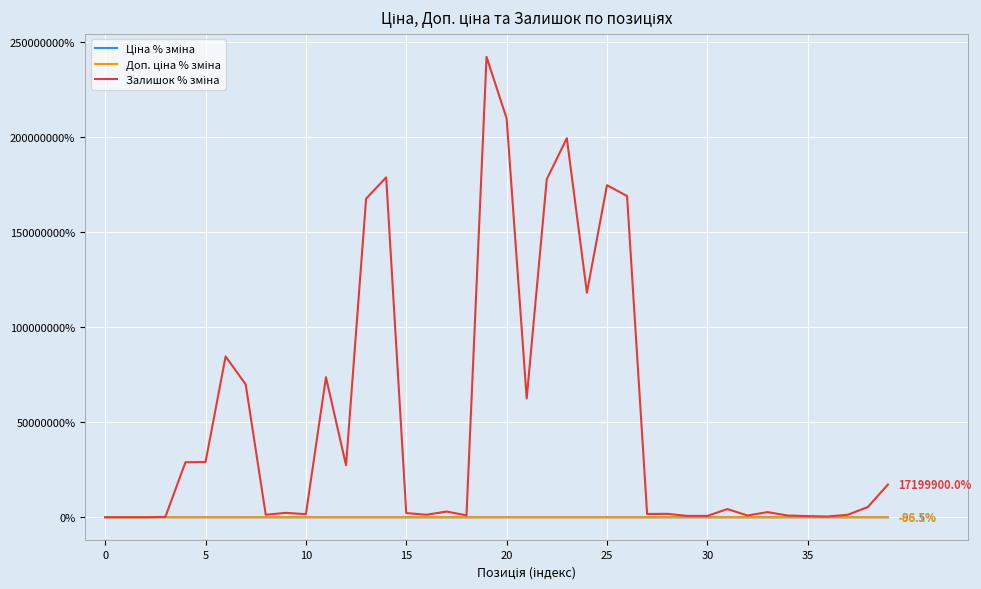

What is the greatest value displayed?

241899900.0